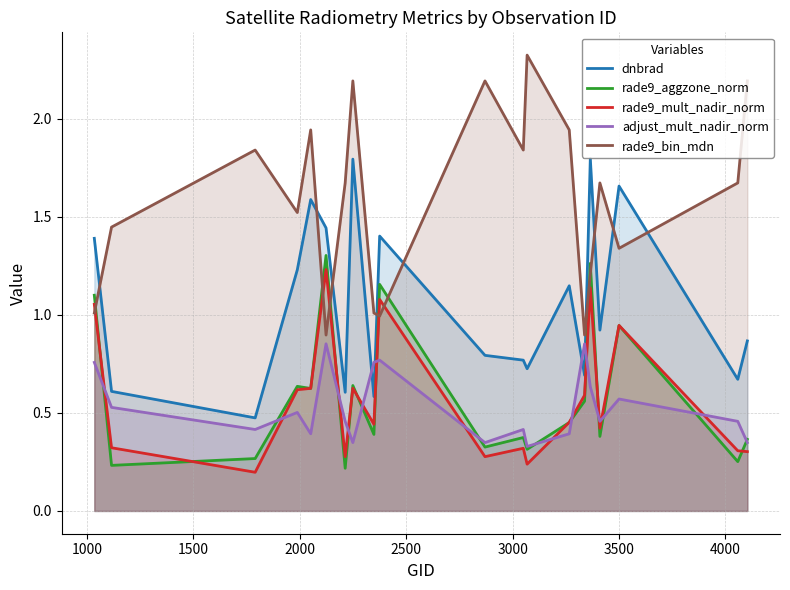

List the series in order of their peak value, lowest first.

adjust_mult_nadir_norm, rade9_mult_nadir_norm, rade9_aggzone_norm, dnbrad, rade9_bin_mdn